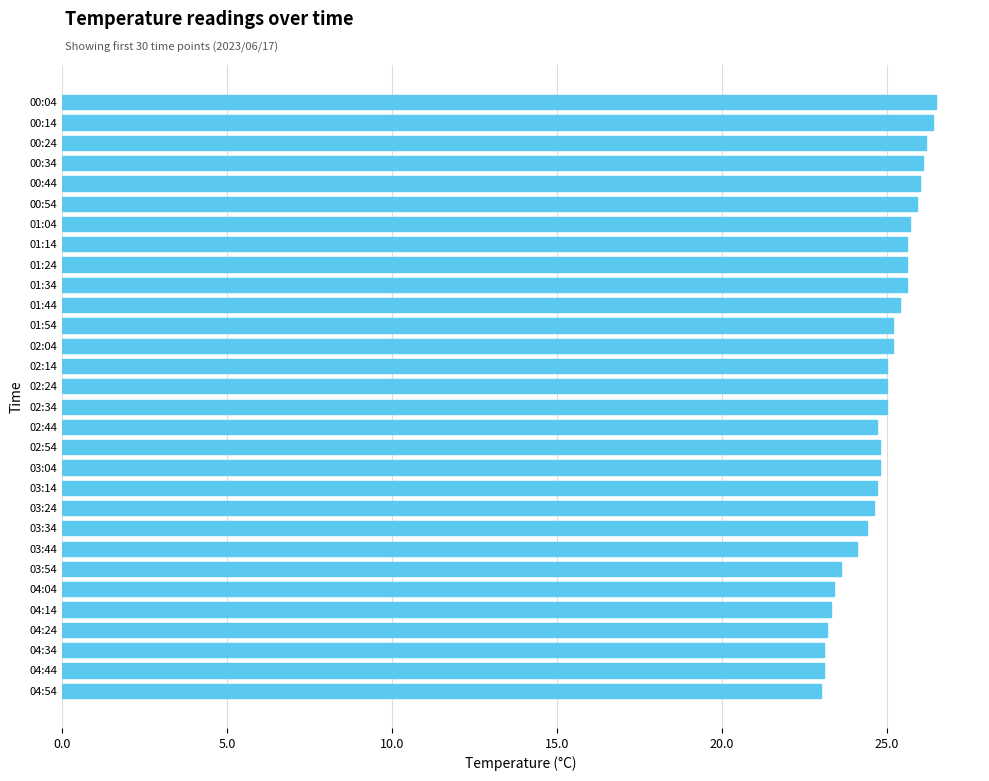

Approximately how many times larger is the value at 00:14 compared to 04:54?

1.1